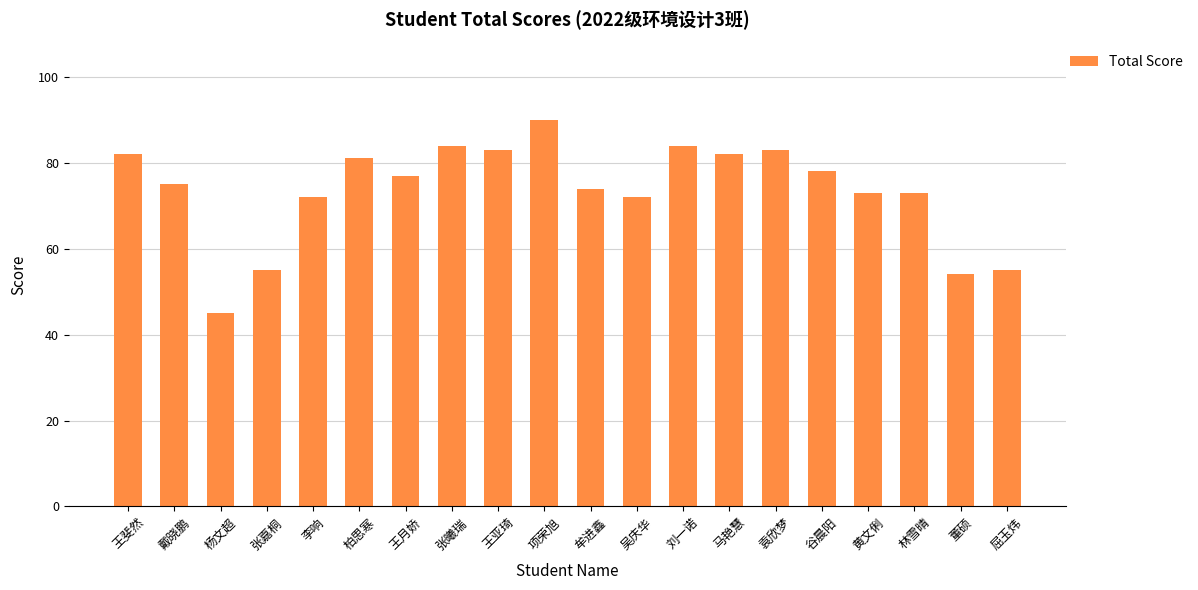

What position from the left is 袁欣梦?

15